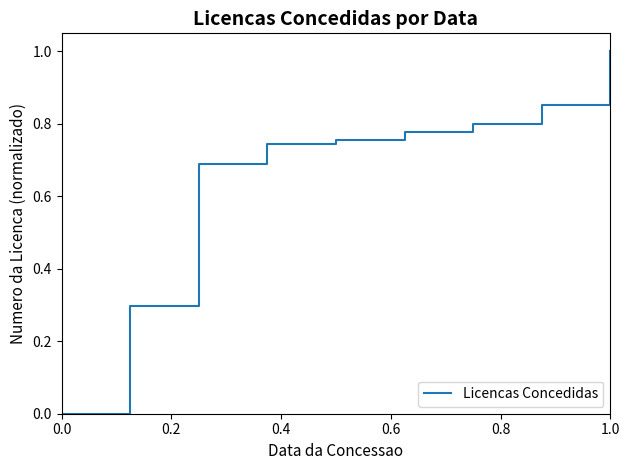

How many positive values are there?

8